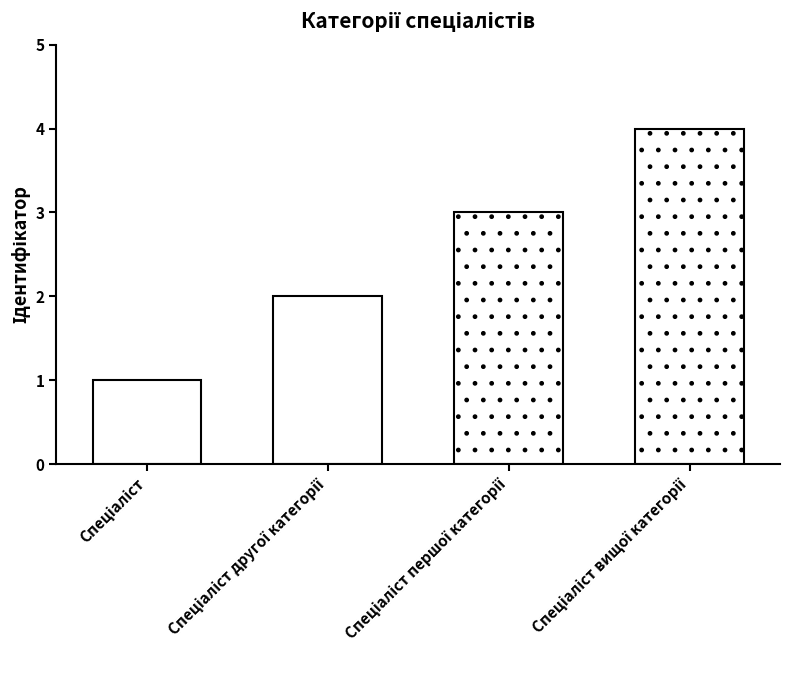

True or false: the data shows 2 at Спеціаліст другої категорії.

True